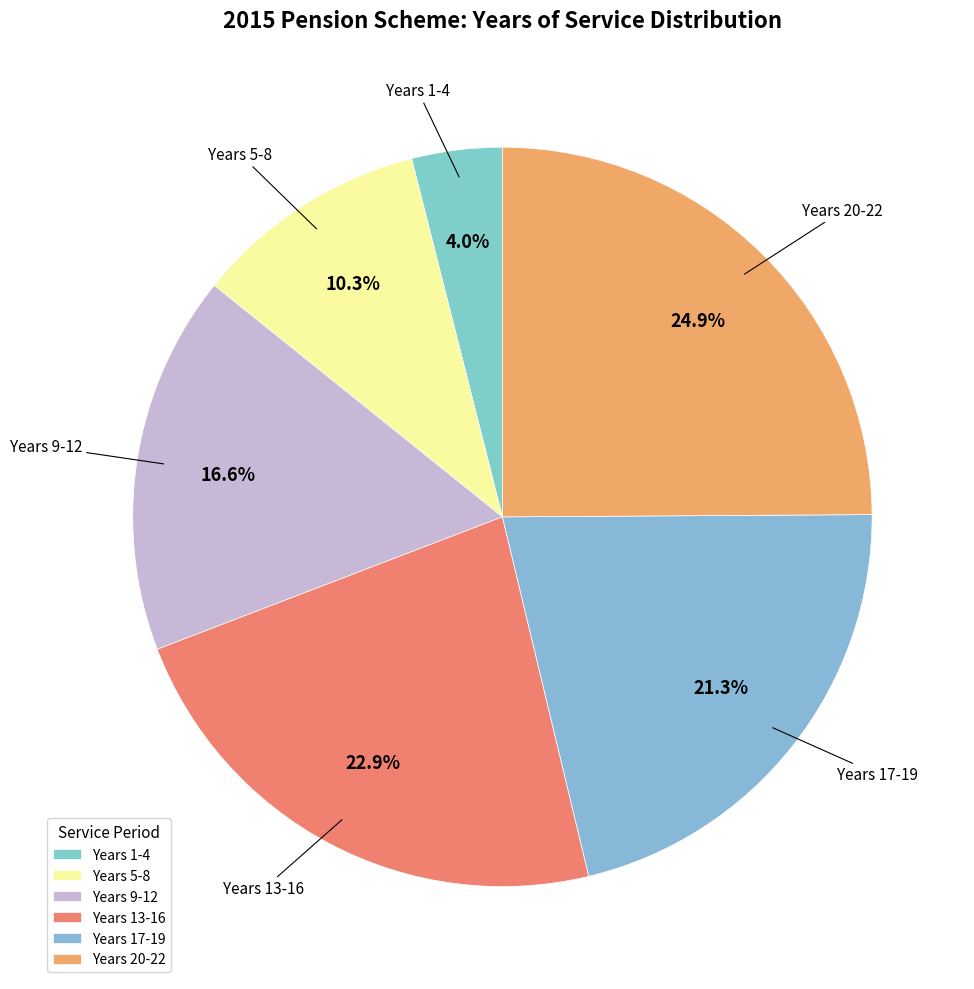

Combined, what portion of the pie is Years 1-4 and Years 13-16?

26.9%